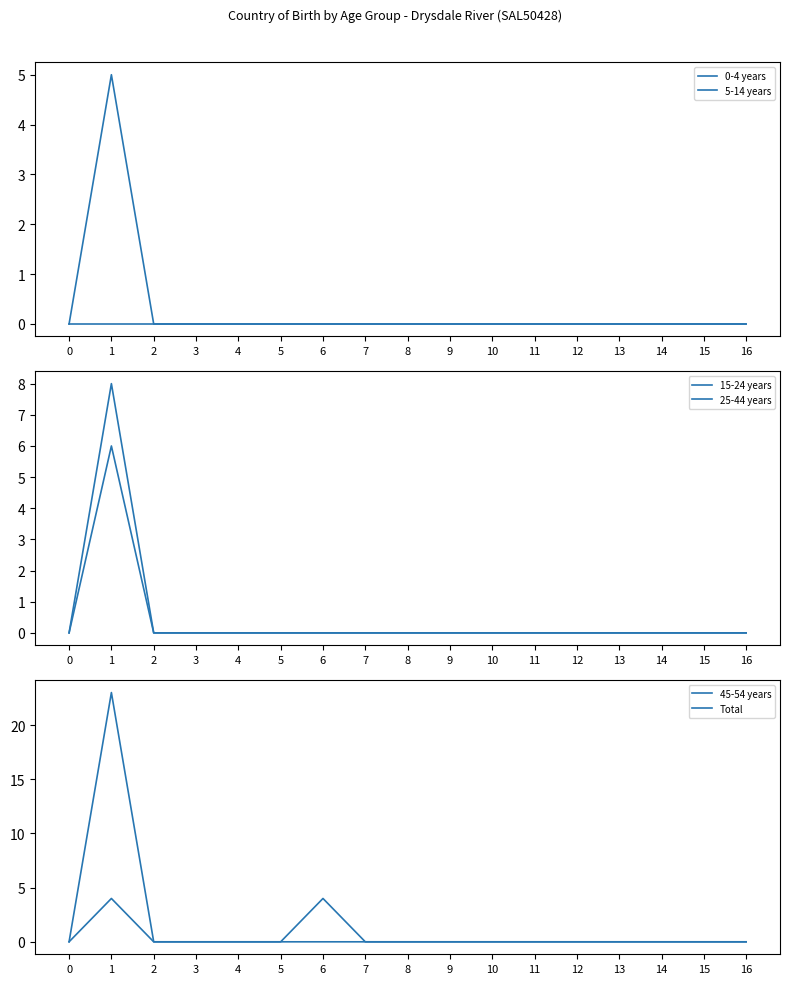

How many interior local peaks does the 45-54 years series have?

1